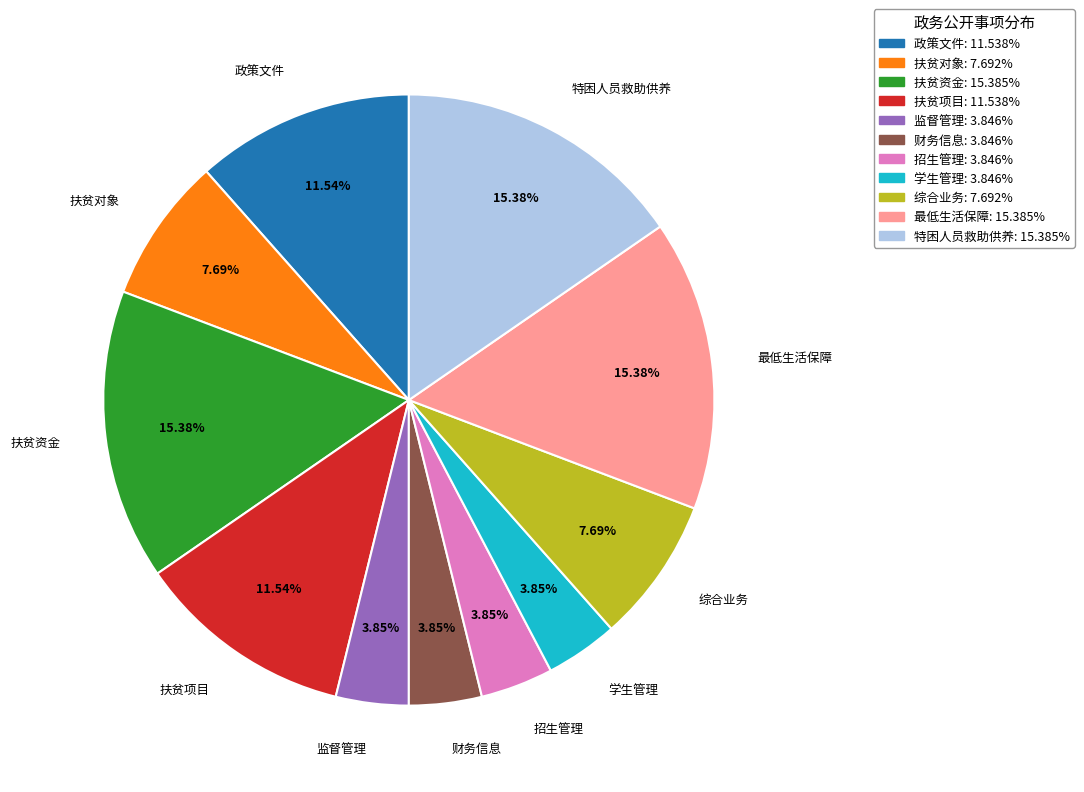

Is there any slice that represents more than half of the pie?

No